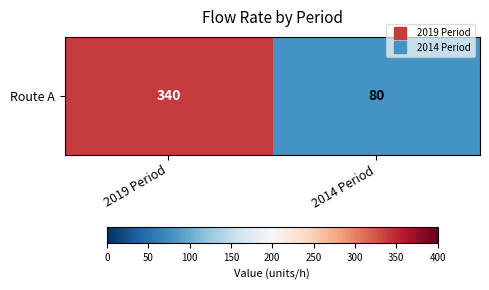

Rank the categories by value from highest to lowest.

2019 Period, 2014 Period